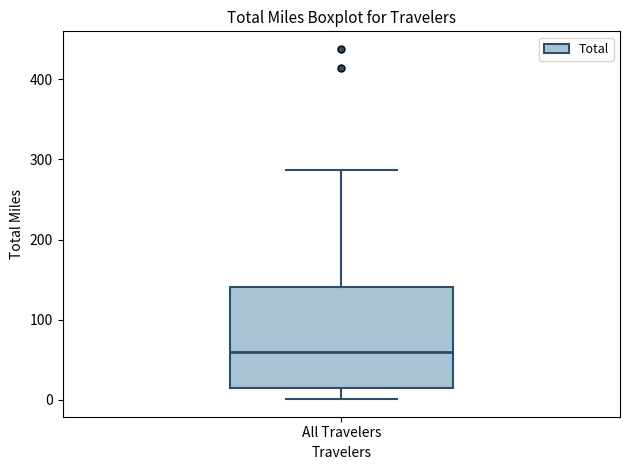

Transcribe this box plot: give where the median line is, the range the box spans, and where the two whiskers end, as read against the y-axis. The values are not printed on the chart, so give them approximately, as read against the axis.

median 60, box 10 to 140, whiskers 0 to 290